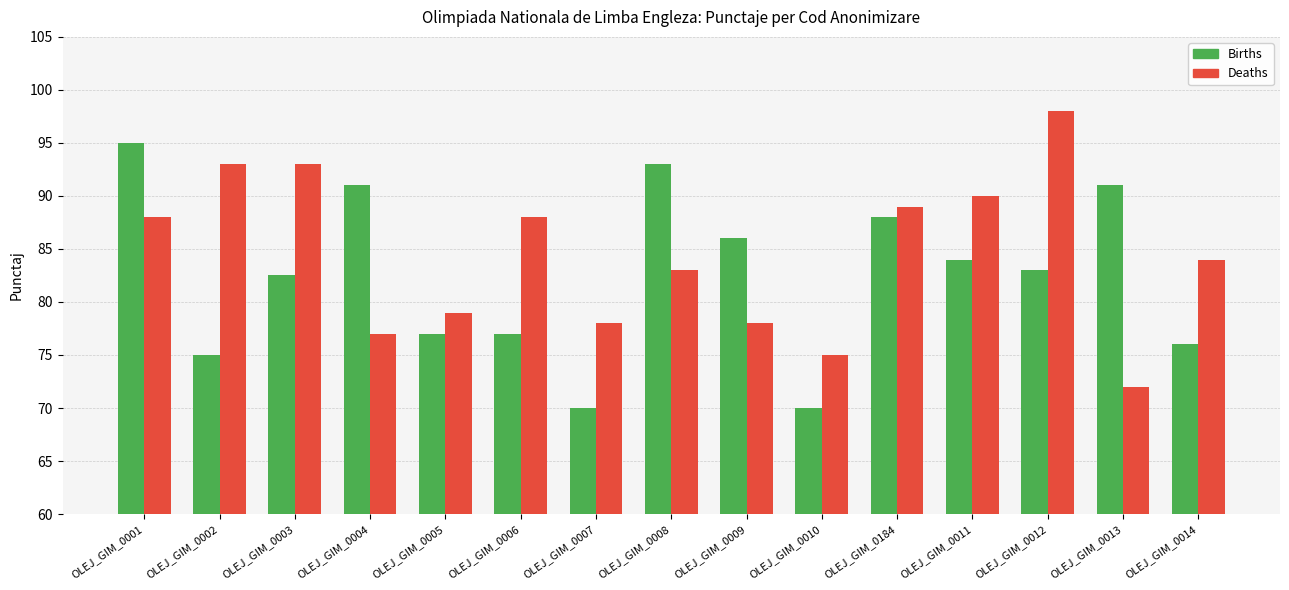

Which series has the largest range (max minus min)?

Deaths